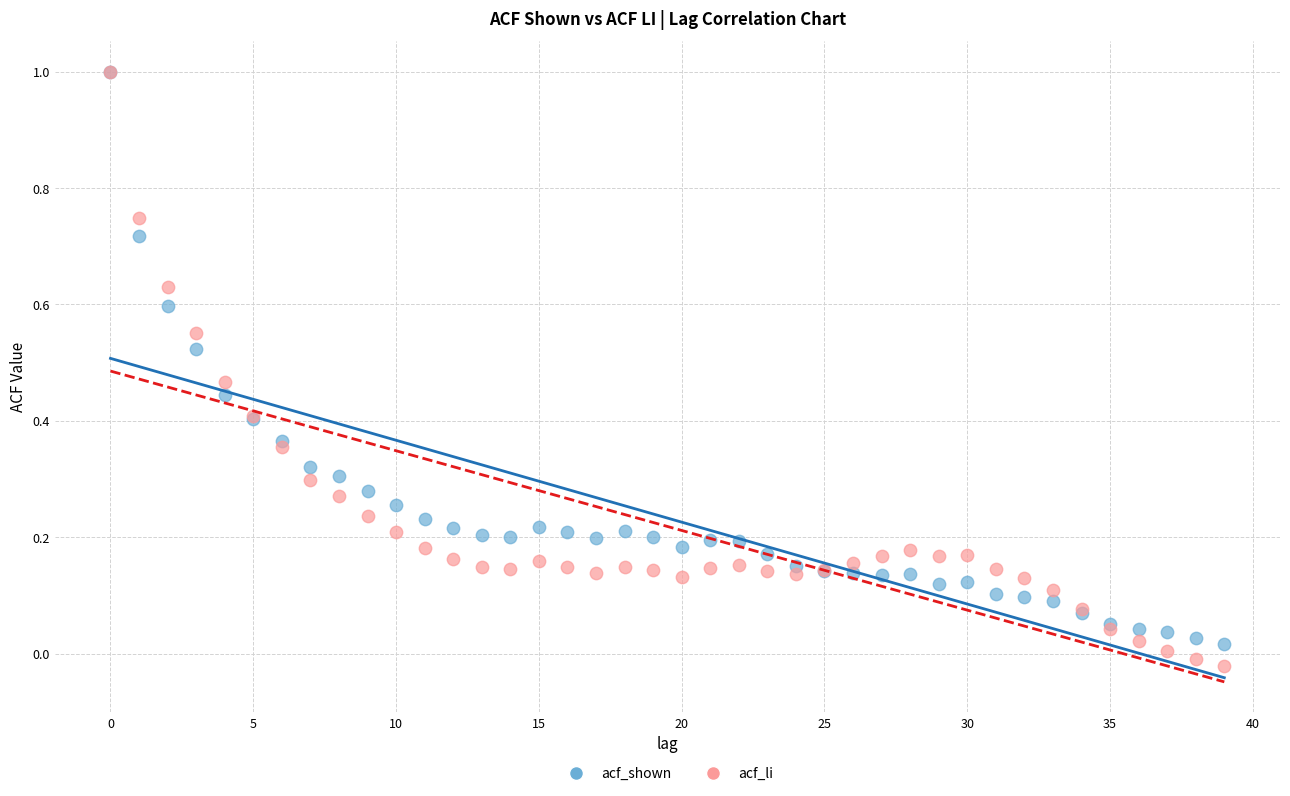

Which series has the largest Y range (max minus min)?

acf_li